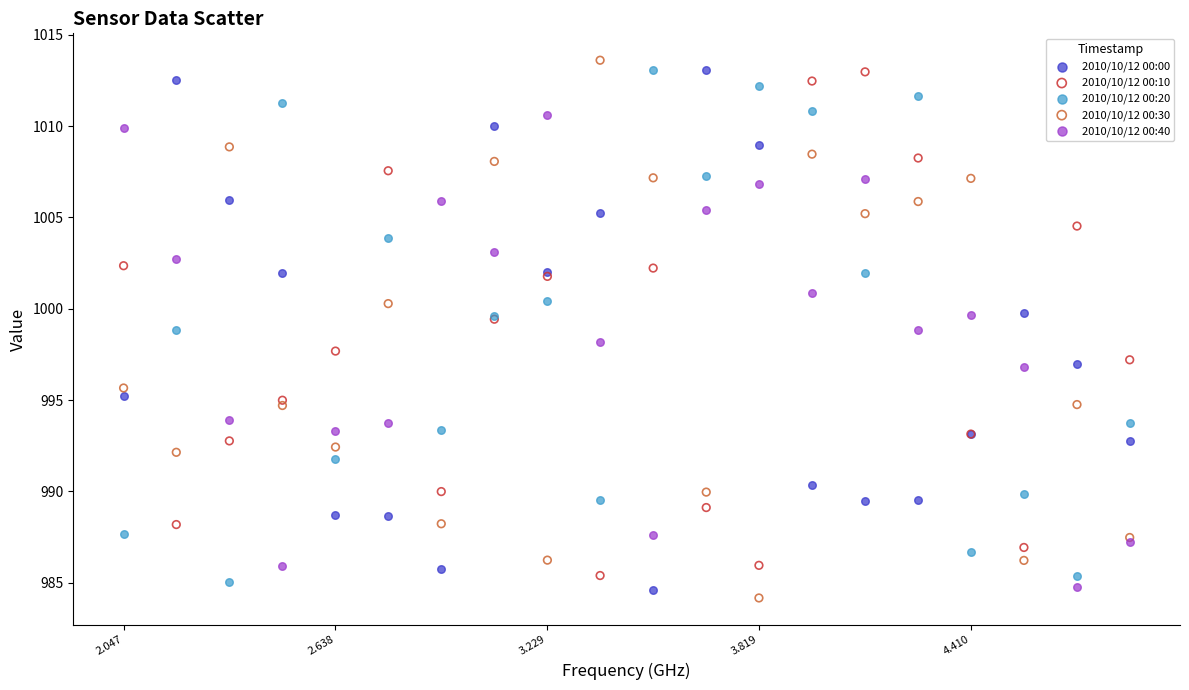

Which series reaches the maximum Y coordinate?

2010/10/12 00:30